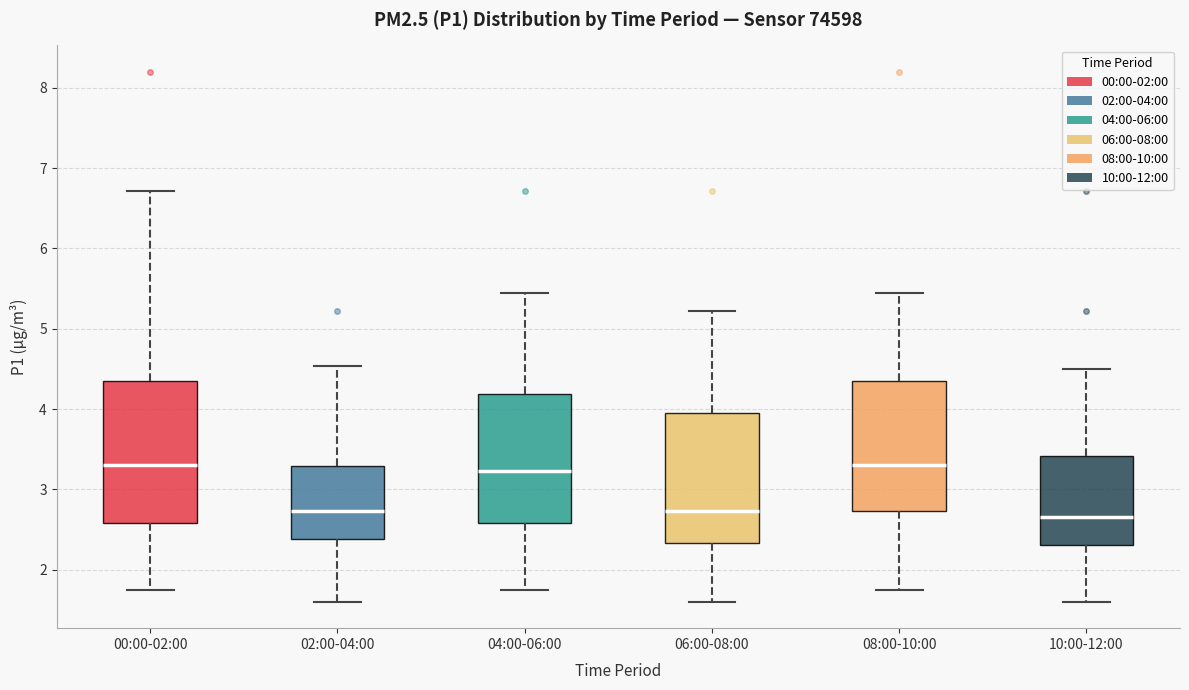

Comparing the boxes themselves (not the whiskers), which one is the tallest?

00:00-02:00